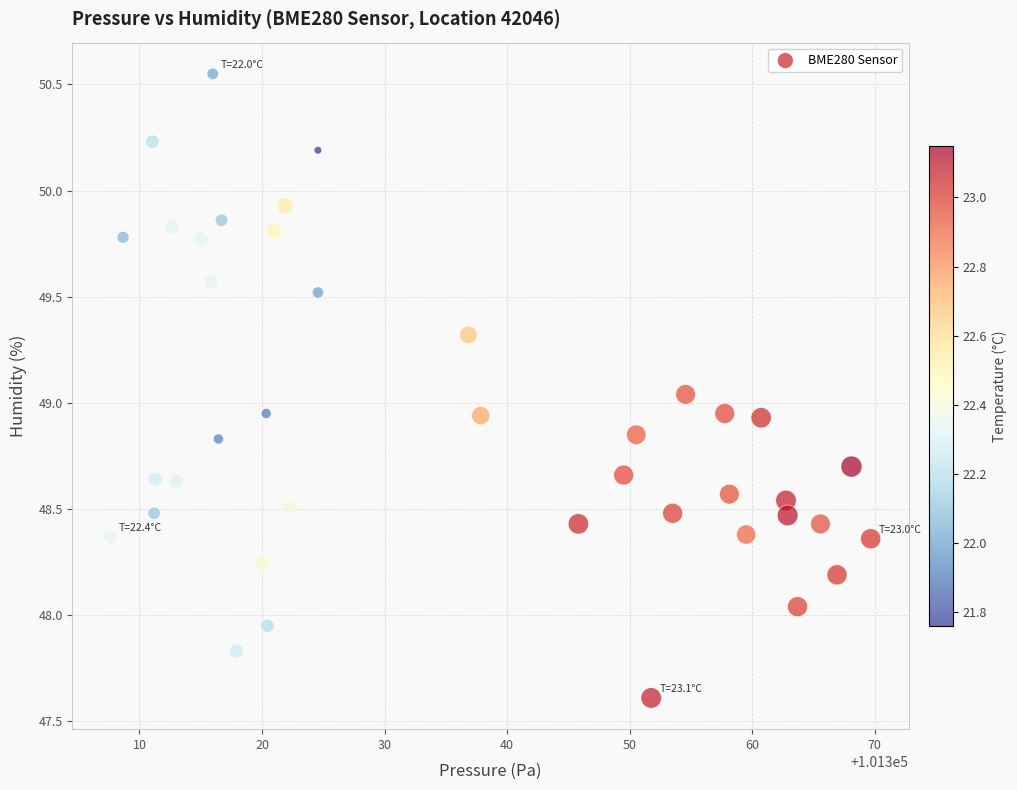

What is the range of Y values (max minus min)?

2.9